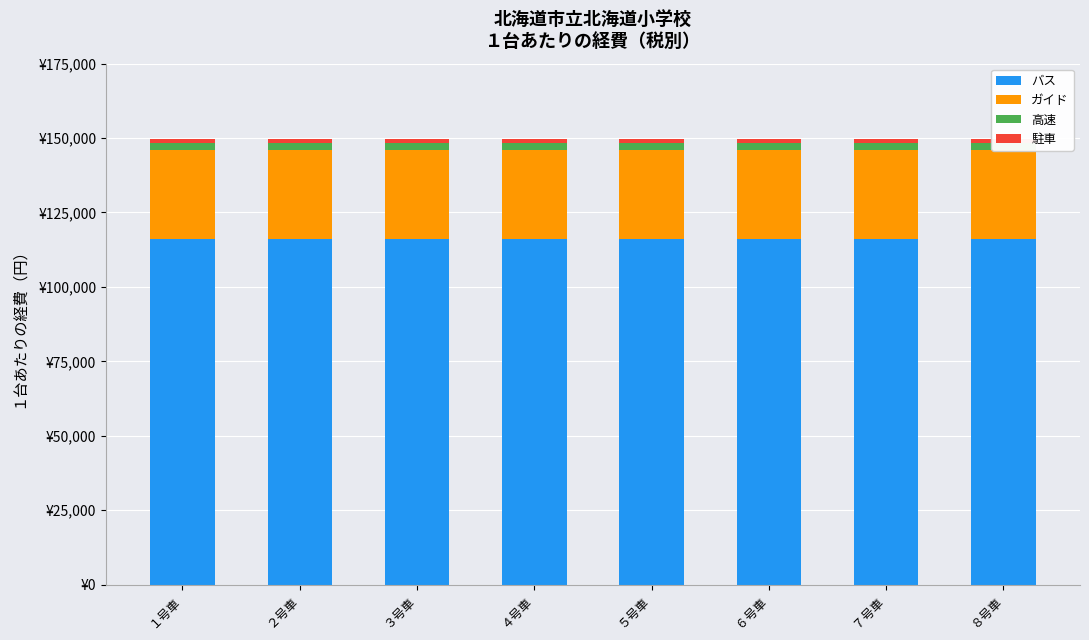

What are all the series names shown in the legend?

バス, ガイド, 高速, 駐車